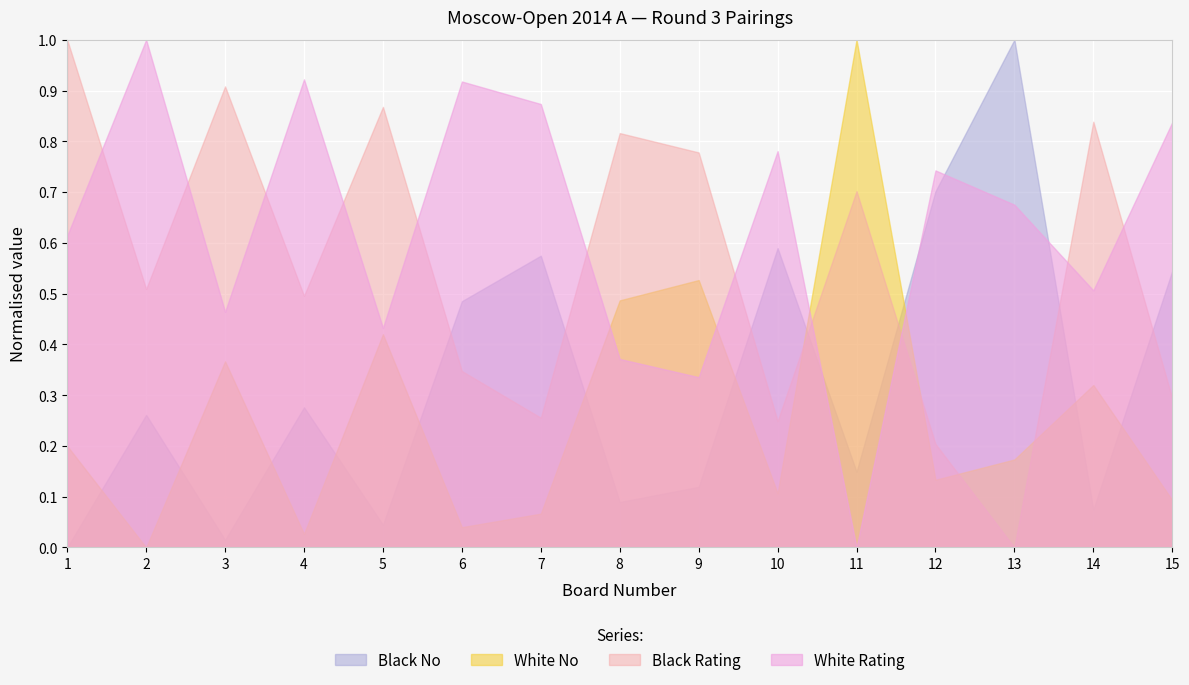

Which series ends up on top after the final intersection of White No and Black No?

Black No